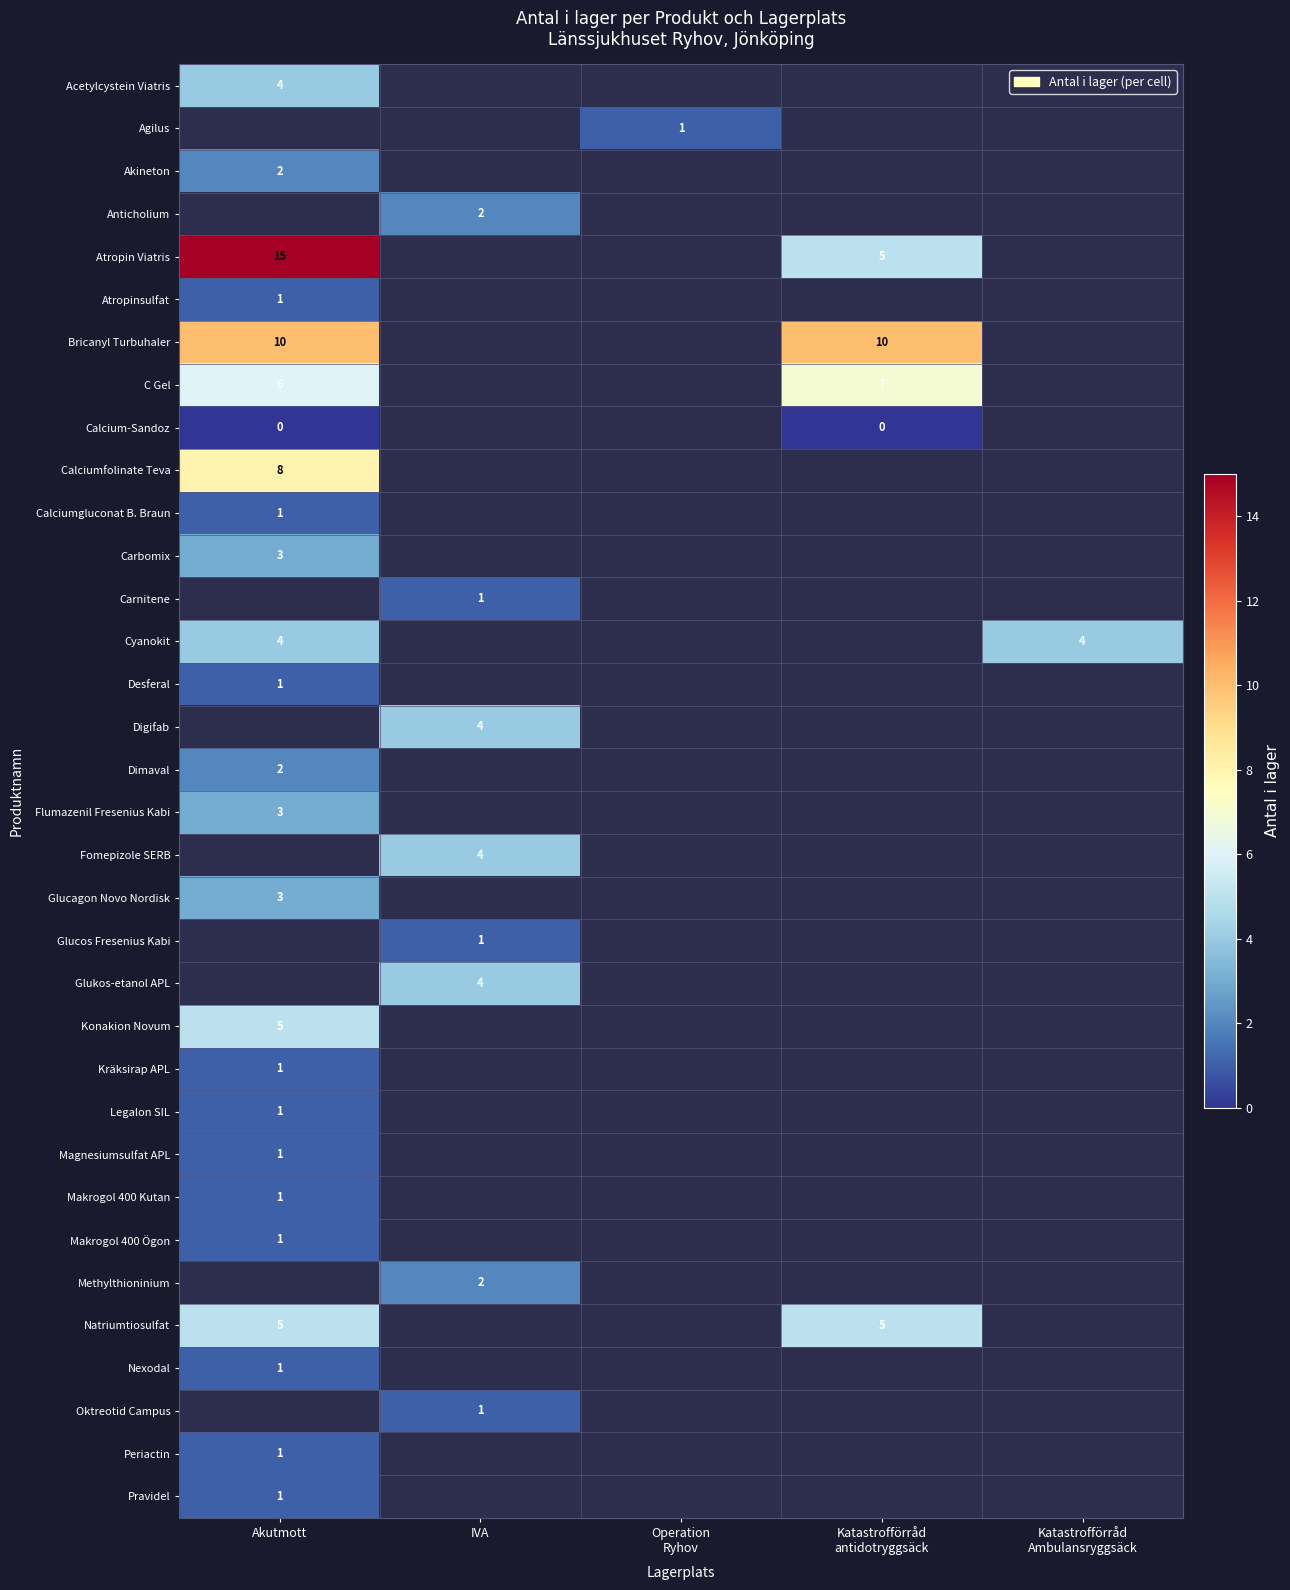

At which category is the sum across all series the highest?

Akutmott